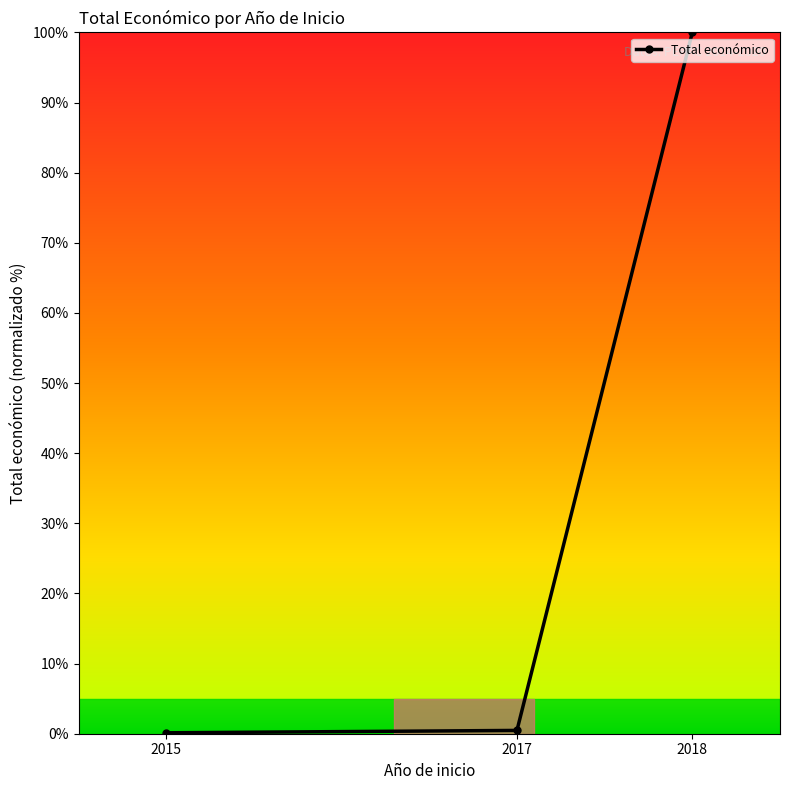

Read the value at 2018.

100.0